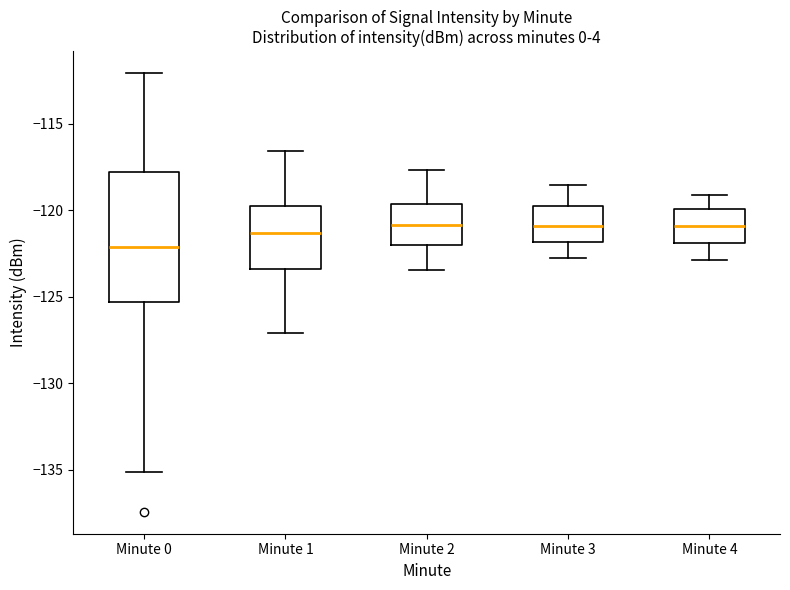

Reading left to right, read every box against the y-axis: the position of its median line, the range the box covers, and the ends of its whiskers. The values are not printed on the chart, so give them approximately, as read against the axis.

Minute 0: median -122.0, box -125.5 to -118.0, whiskers -135.0 to -112.0
Minute 1: median -121.5, box -123.5 to -120.0, whiskers -127.0 to -116.5
Minute 2: median -121.0, box -122.0 to -119.5, whiskers -123.5 to -117.5
Minute 3: median -121.0, box -122.0 to -119.5, whiskers -123.0 to -118.5
Minute 4: median -121.0, box -122.0 to -120.0, whiskers -123.0 to -119.0